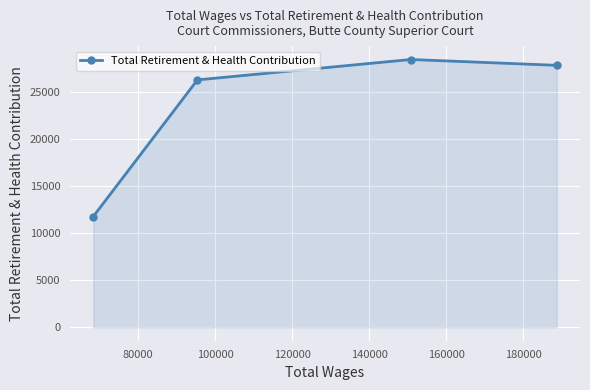

Reading left to right, extract all data points from this chart.

11763	26284	28450	27831